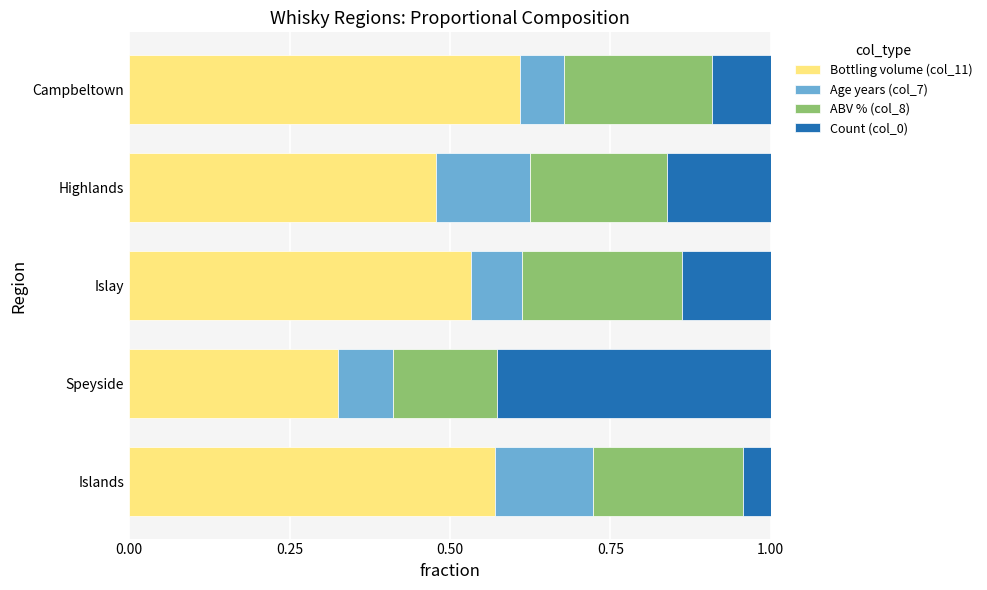

What is the sum of all Bottling volume (col_11) values?

2.5